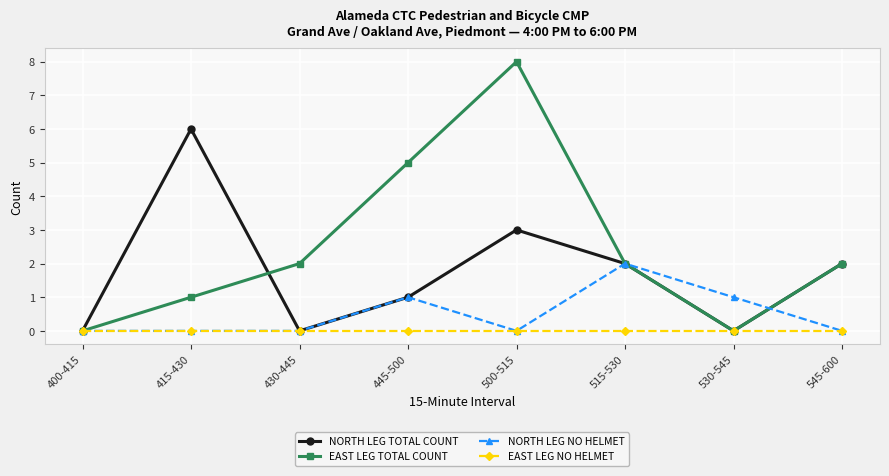

Which series has the largest range (max minus min)?

EAST LEG TOTAL COUNT